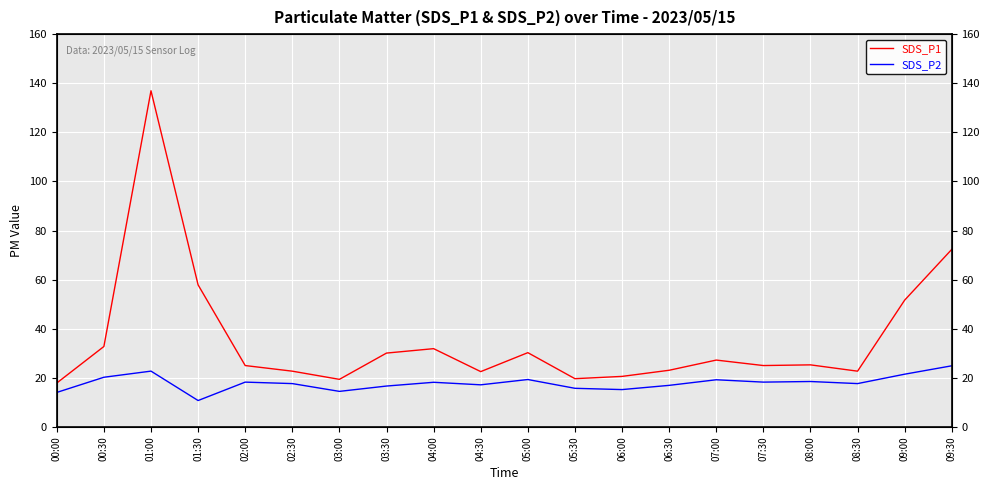

What is the greatest value displayed?

136.9